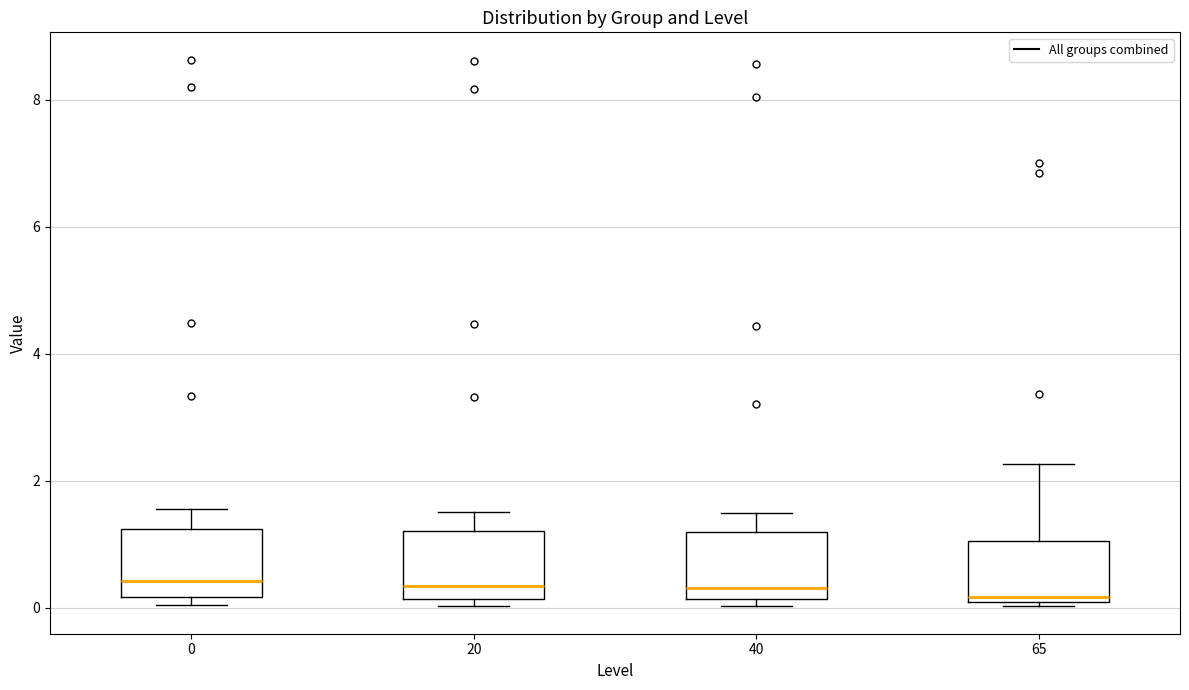

Where is the lower edge of the box at x = 40 on the y-axis? The values are not printed on the chart, so give them approximately, as read against the axis.

0.2